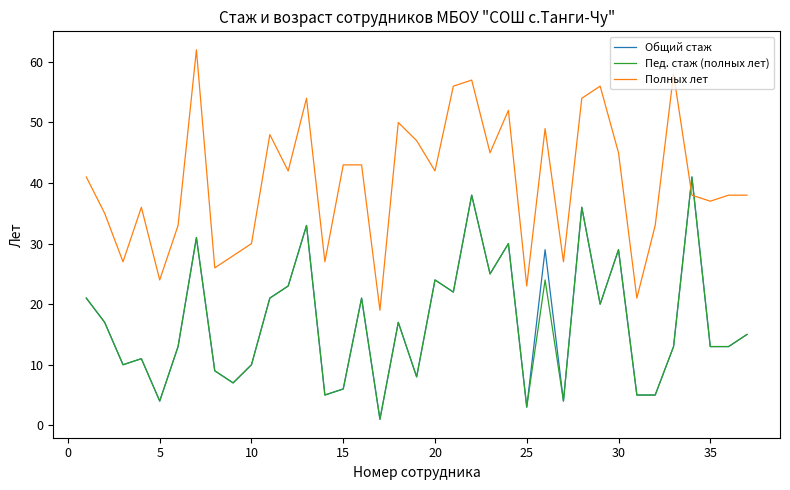

How many series are shown in this chart?

3